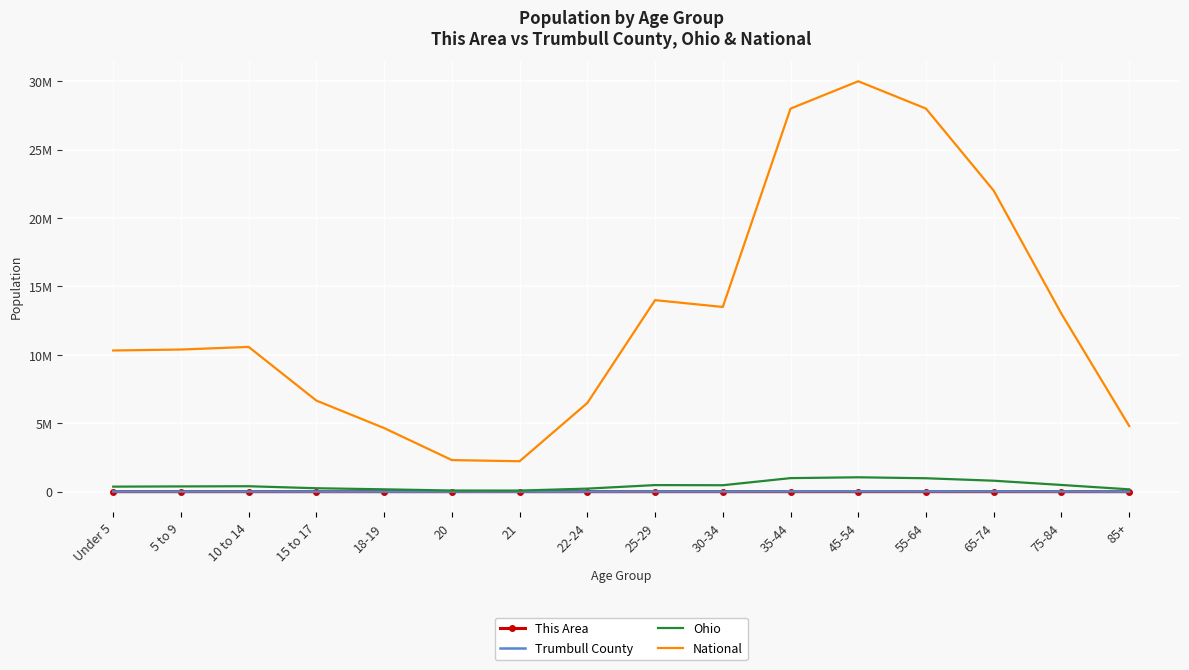

In This Area, how many points are lower than both neighbors (excluding endpoints)?

2